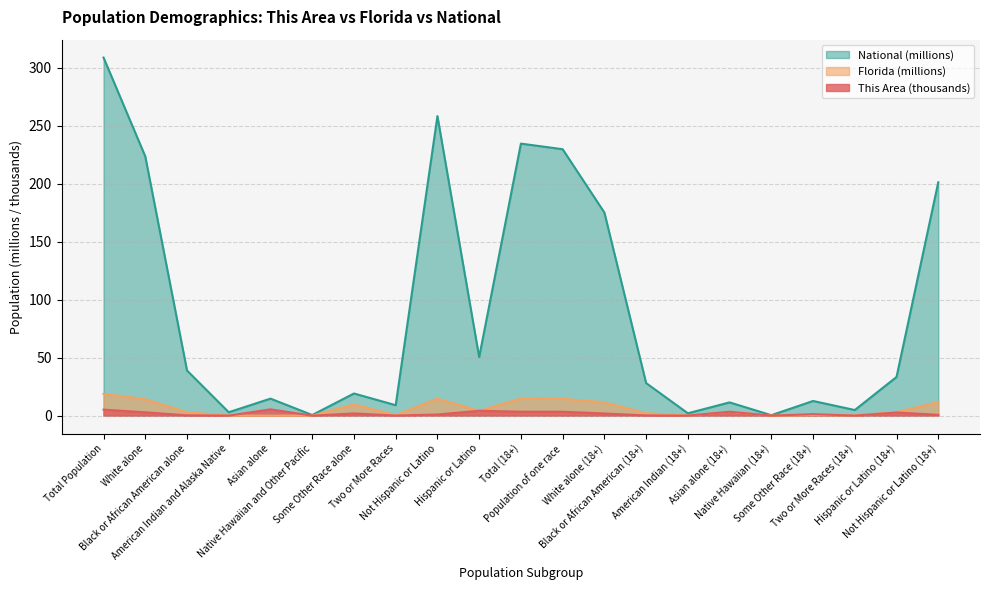

What is the difference between the second highest and second lowest values in the This Area series?

5.2